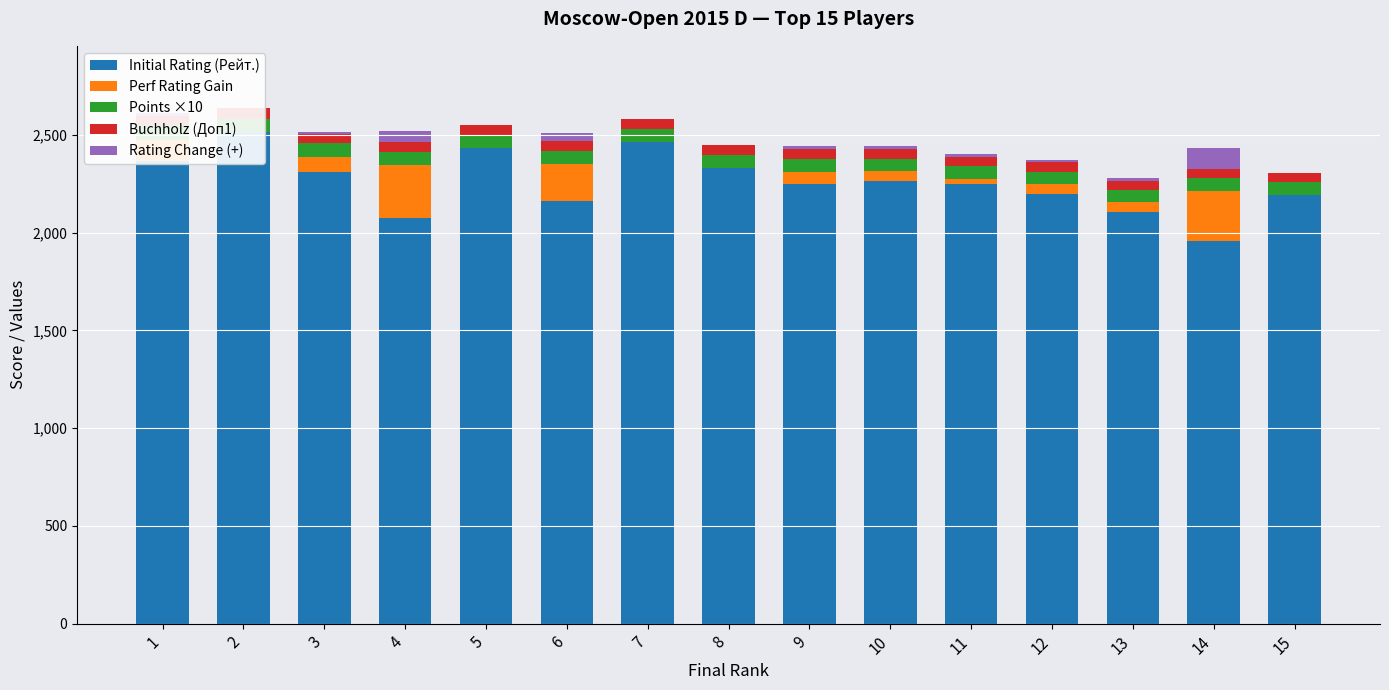

How many data points in Rating Change (+) are less than 12?

7